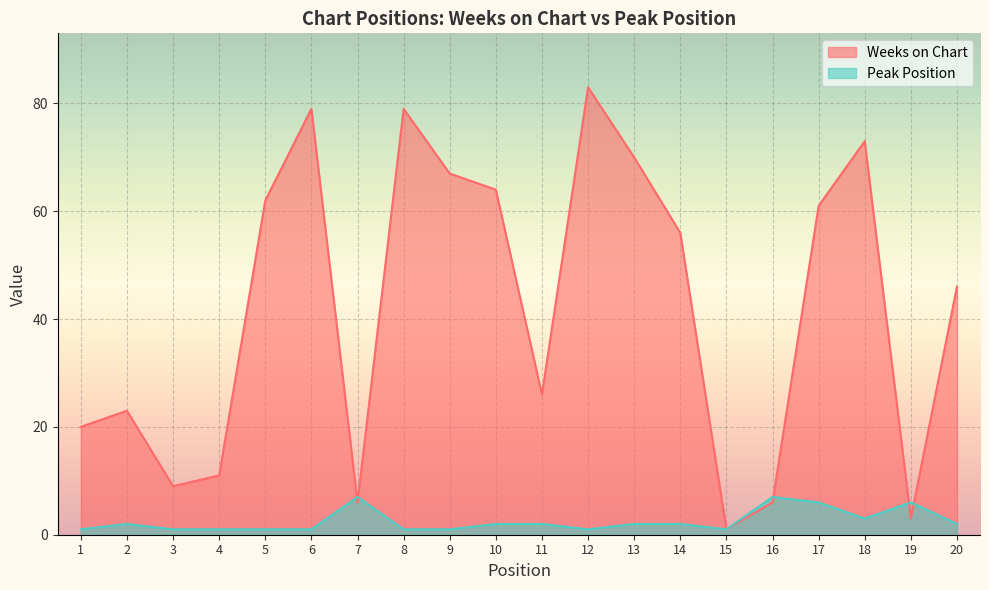

Between which two adjacent categories do Peak Position and Weeks on Chart first intersect?

6 and 7